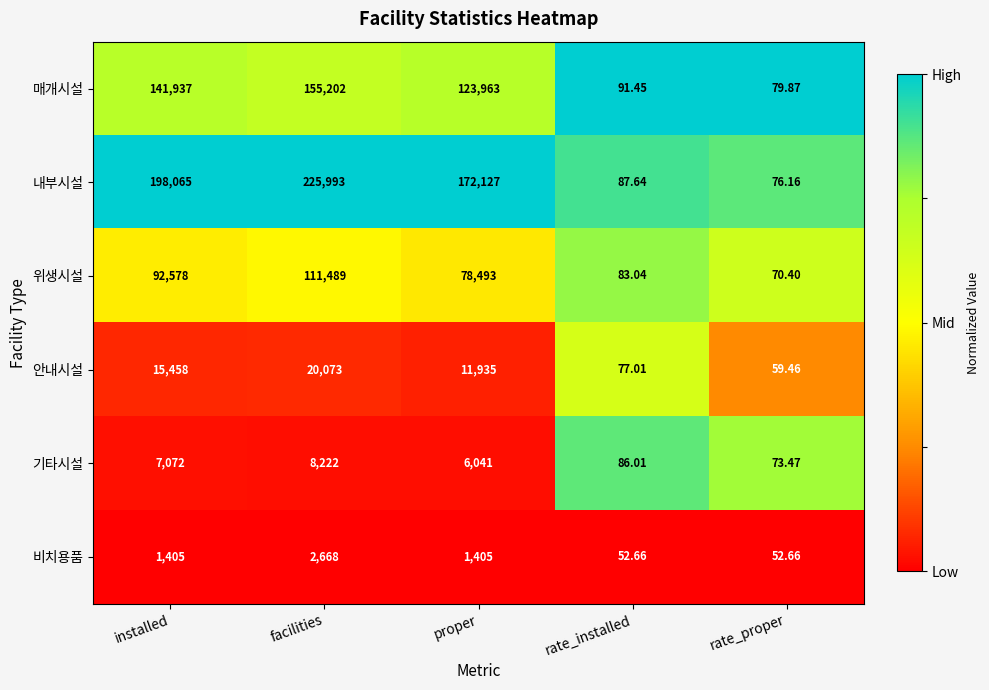

Which series has the widest spread of values?

내부시설